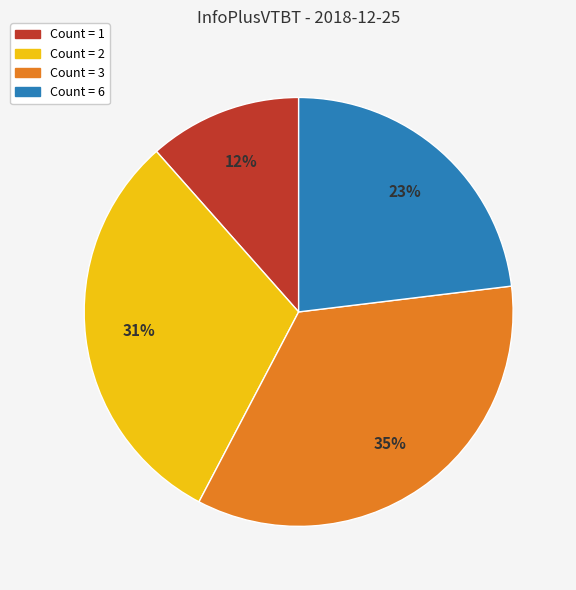

Is there a majority slice in this chart?

No